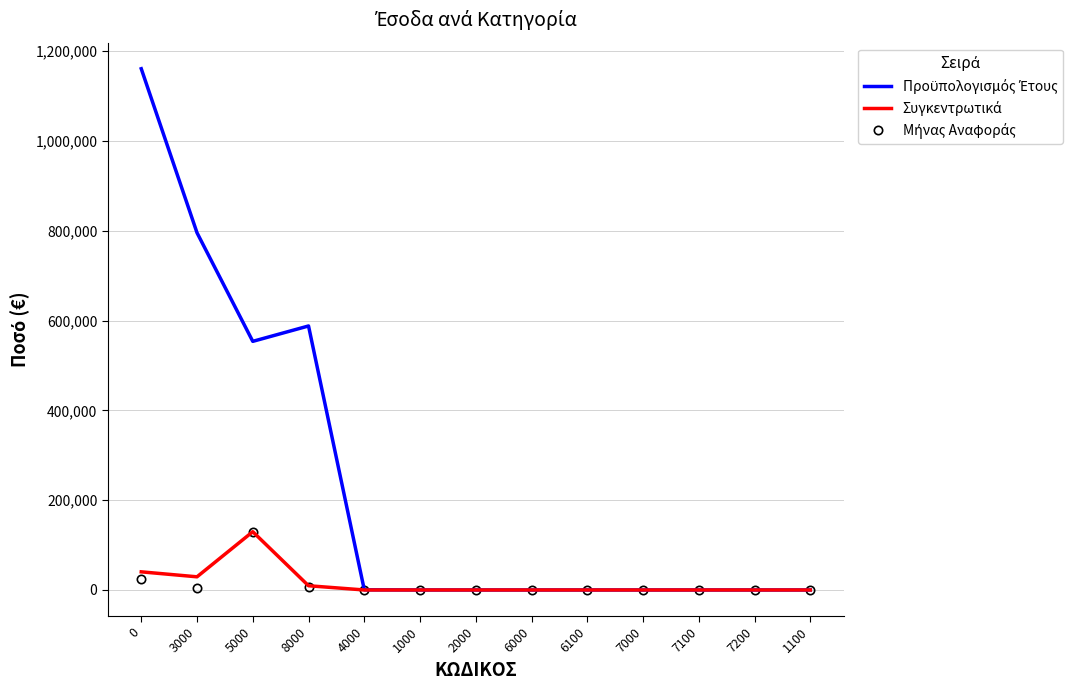

What is the label of the 3rd point from the right?

7100